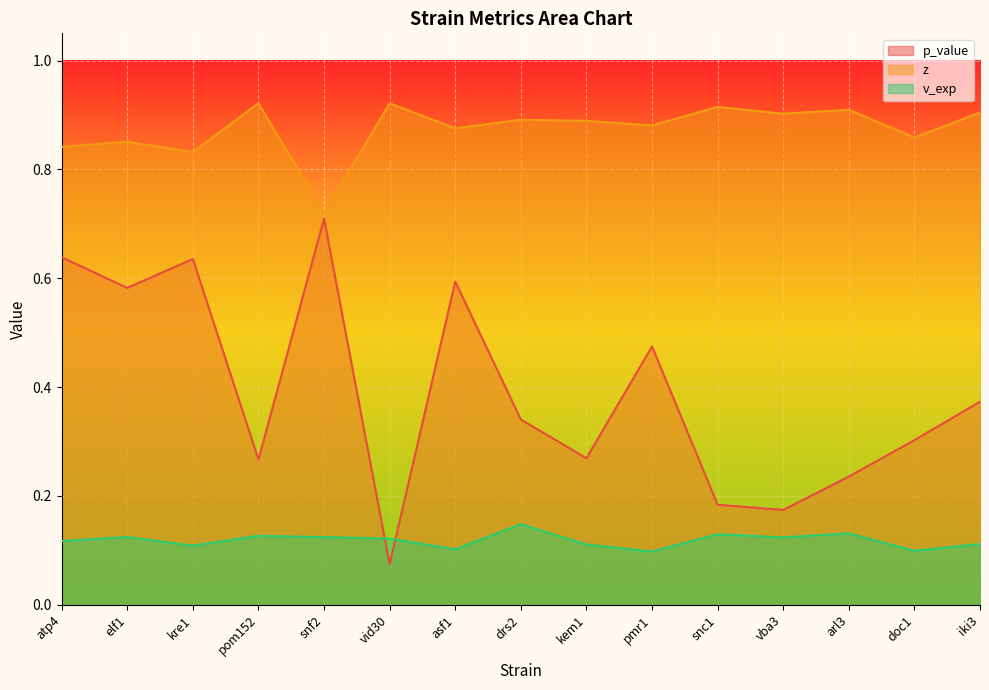

At which category does v_exp reach its first local valley?

kre1